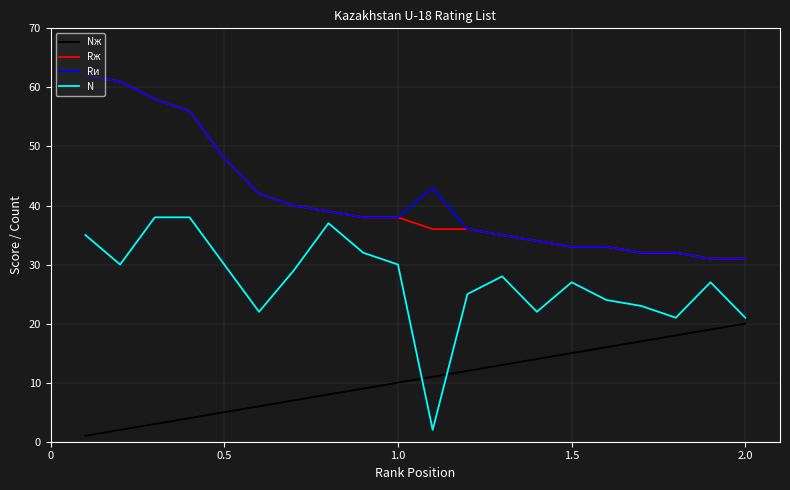

True or false: Rж and N intersect in this chart.

False